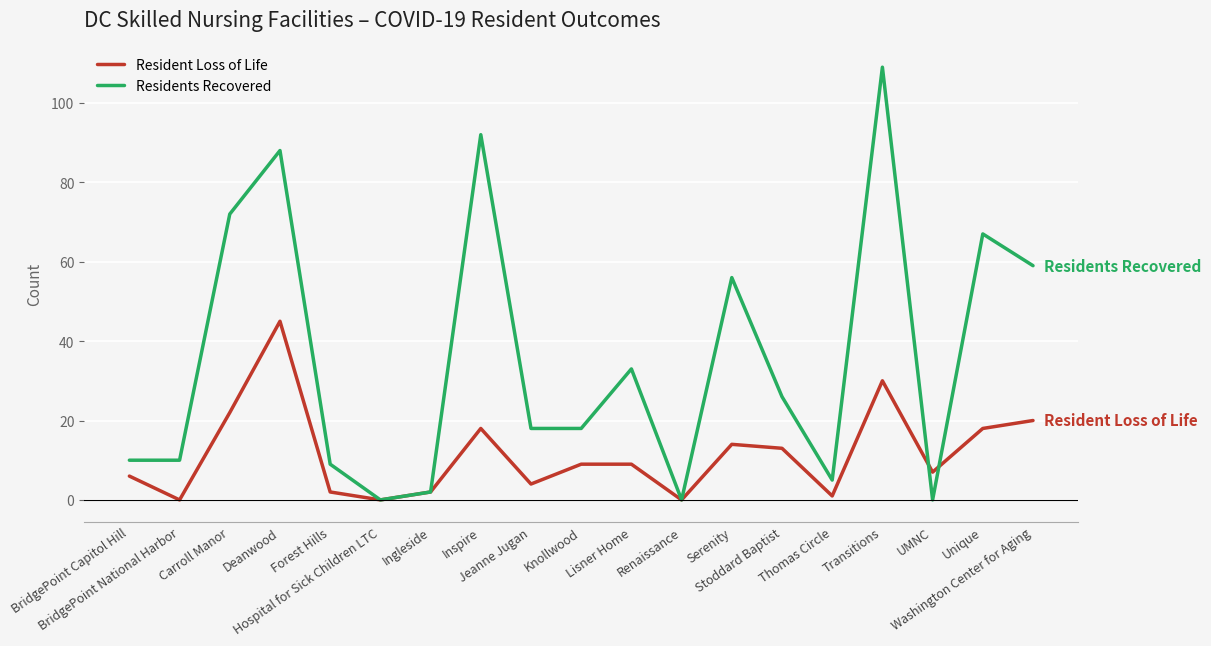

True or false: Resident Loss of Life has more than 2 points higher than both neighbors.

True